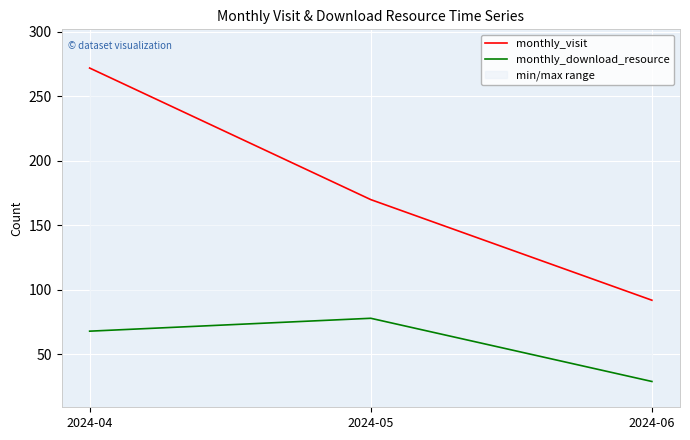

How many lines are shown in the chart?

2